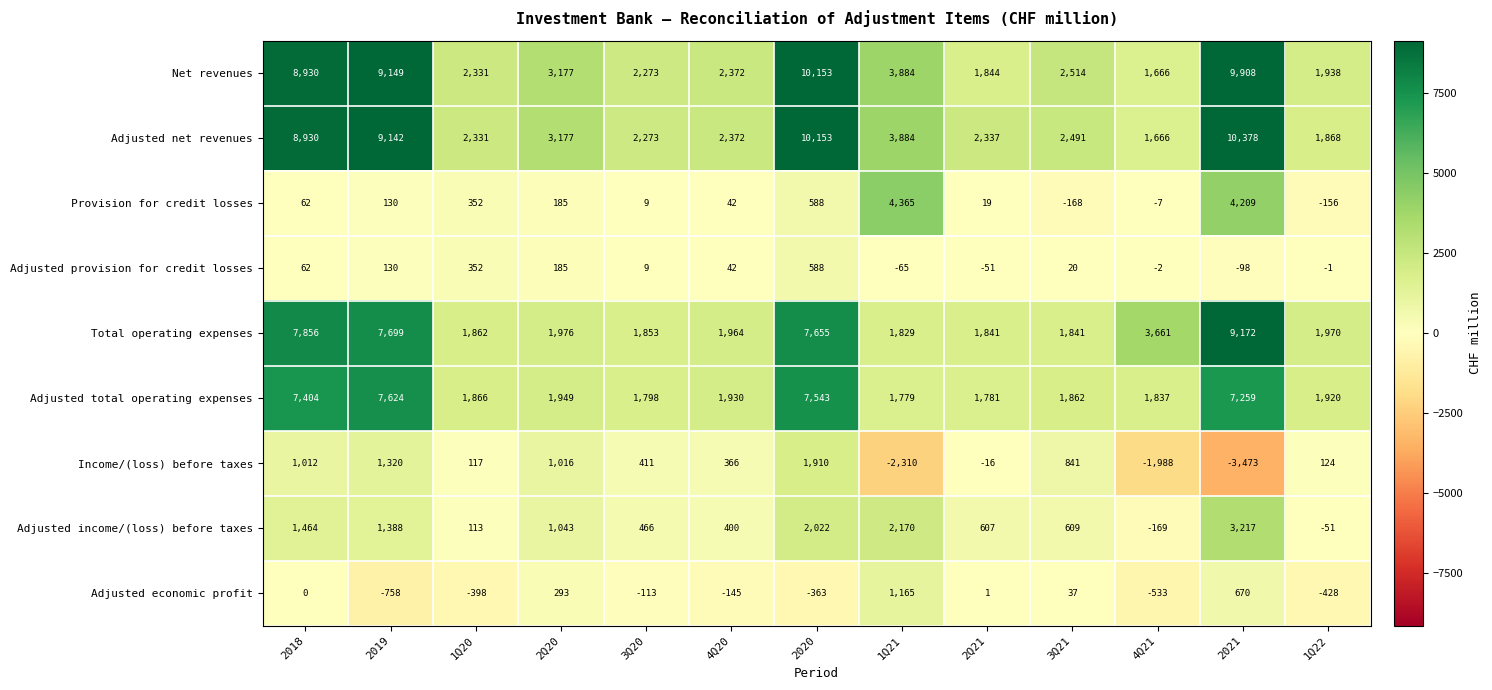

Which series has the widest spread of values?

Adjusted net revenues